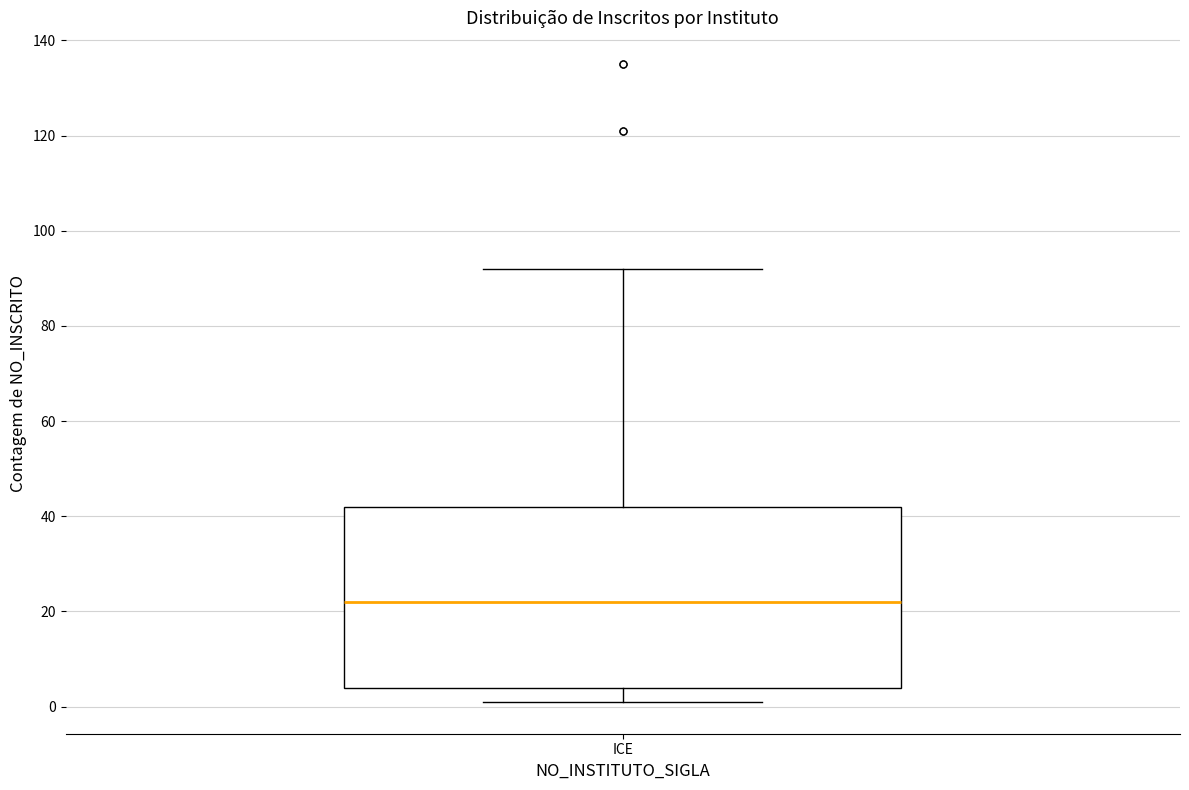

Read this box plot against the y-axis: the position of the median line, the range covered by the box, and the ends of both whiskers. The values are not printed on the chart, so give them approximately, as read against the axis.

median 22, box 4 to 42, whiskers 2 to 92